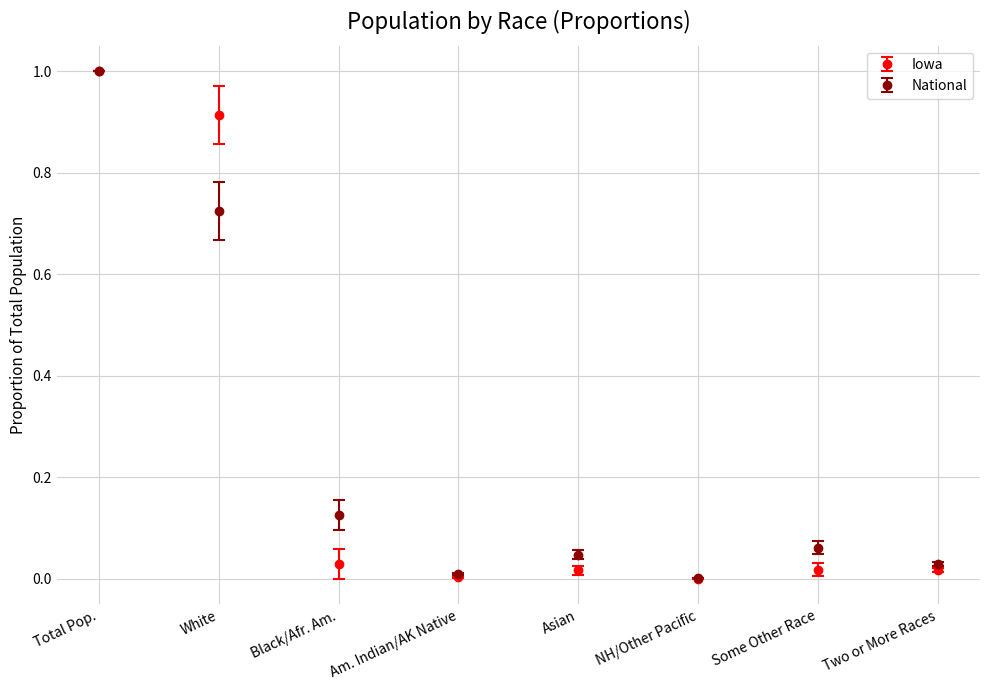

At which category is the sum across all series the highest?

Total Pop.